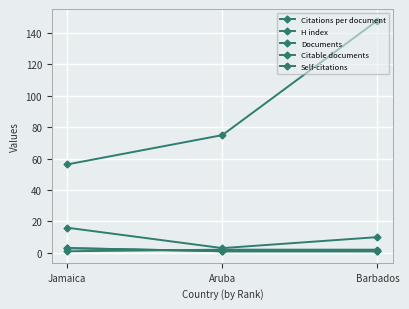

Reading left to right, what are all the values shown in this chart?

Citations per document: Jamaica=56.3	Aruba=75.0	Barbados=148.0
H index: Jamaica=16.0	Aruba=3.0	Barbados=10.0
Documents: Jamaica=3.0	Aruba=1.0	Barbados=1.0
Citable documents: Jamaica=3.0	Aruba=1.0	Barbados=1.0
Self-citations: Jamaica=1.0	Aruba=2.0	Barbados=2.0